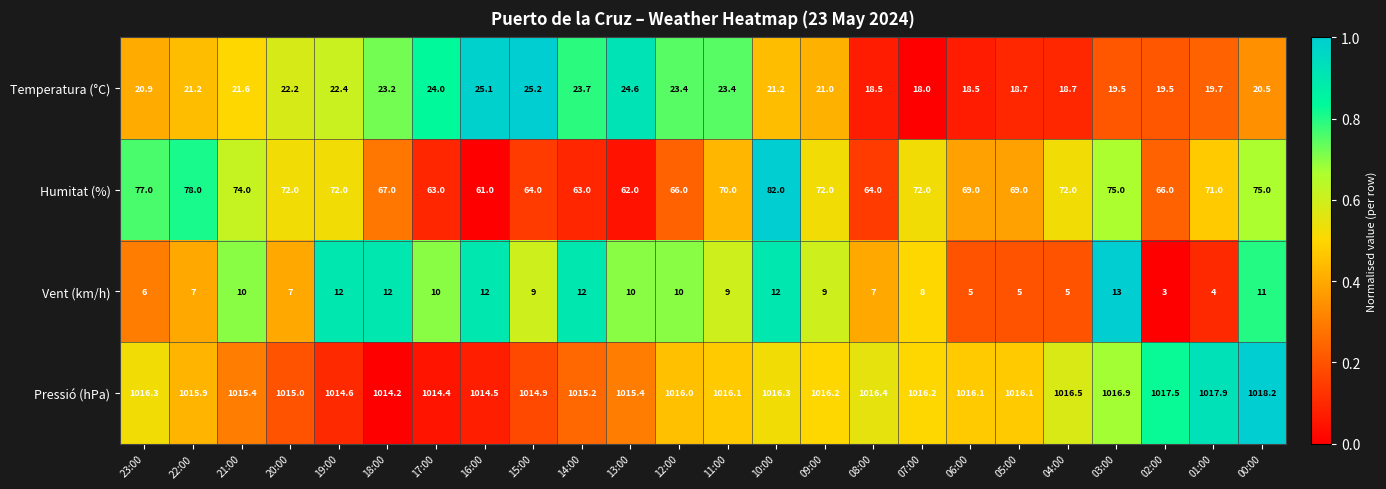

List the series in order of their peak value, lowest first.

Vent (km/h), Temperatura (°C), Humitat (%), Pressió (hPa)